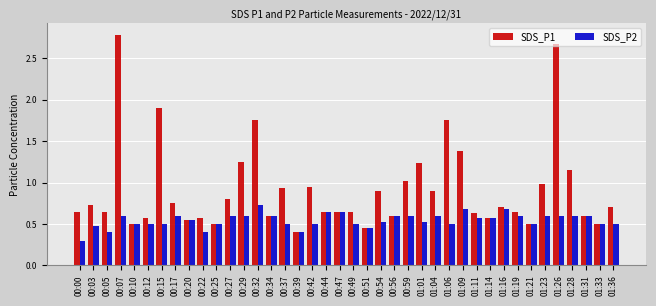

What is the minimum value for SDS_P2?

0.3